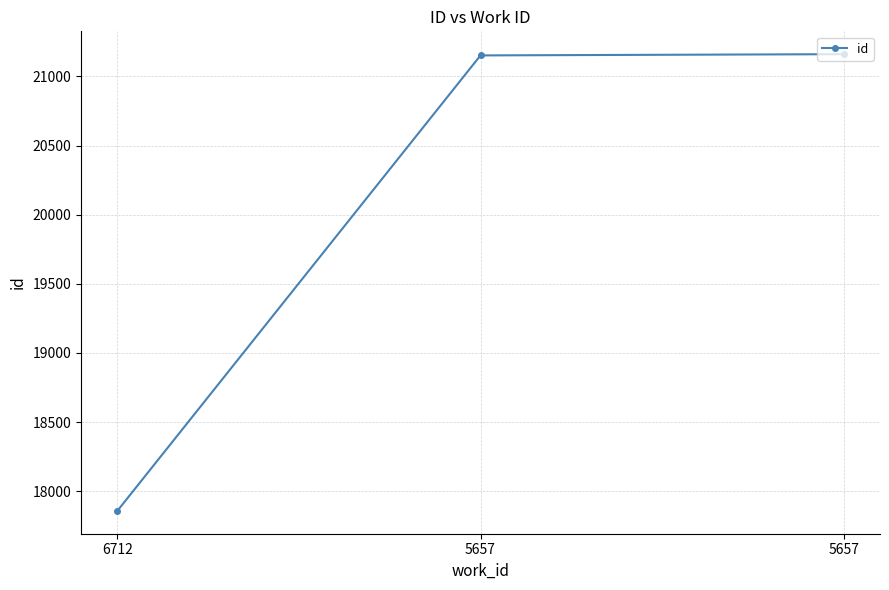

What is the maximum value shown in the chart?

21161